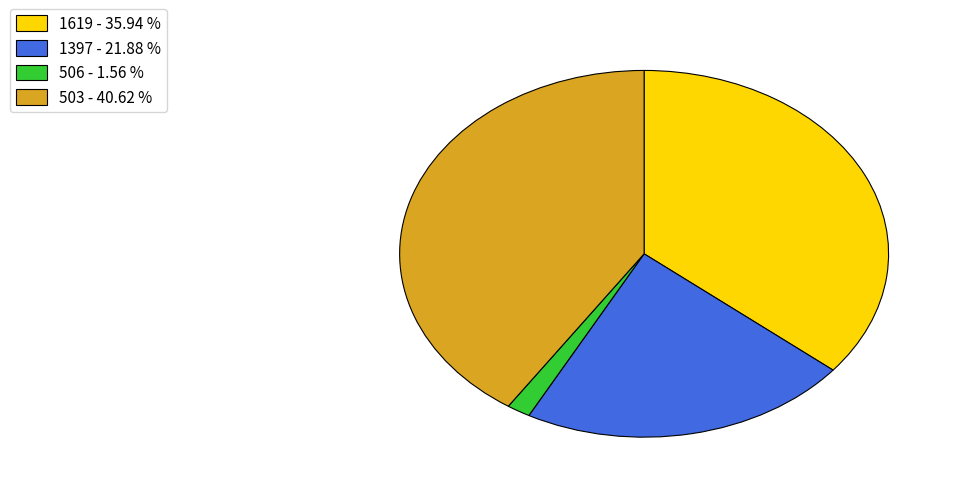

Which slice is the largest?

503